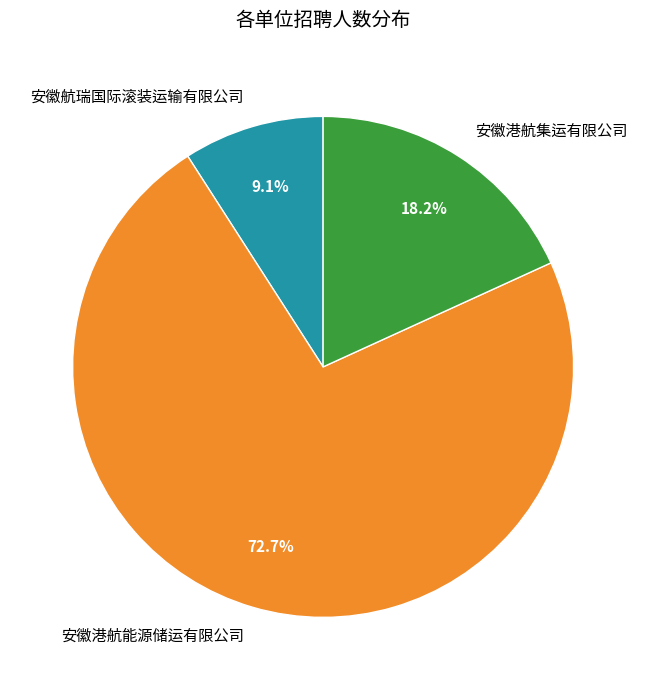

Which slice is the smallest?

安徽航瑞国际滚装运输有限公司